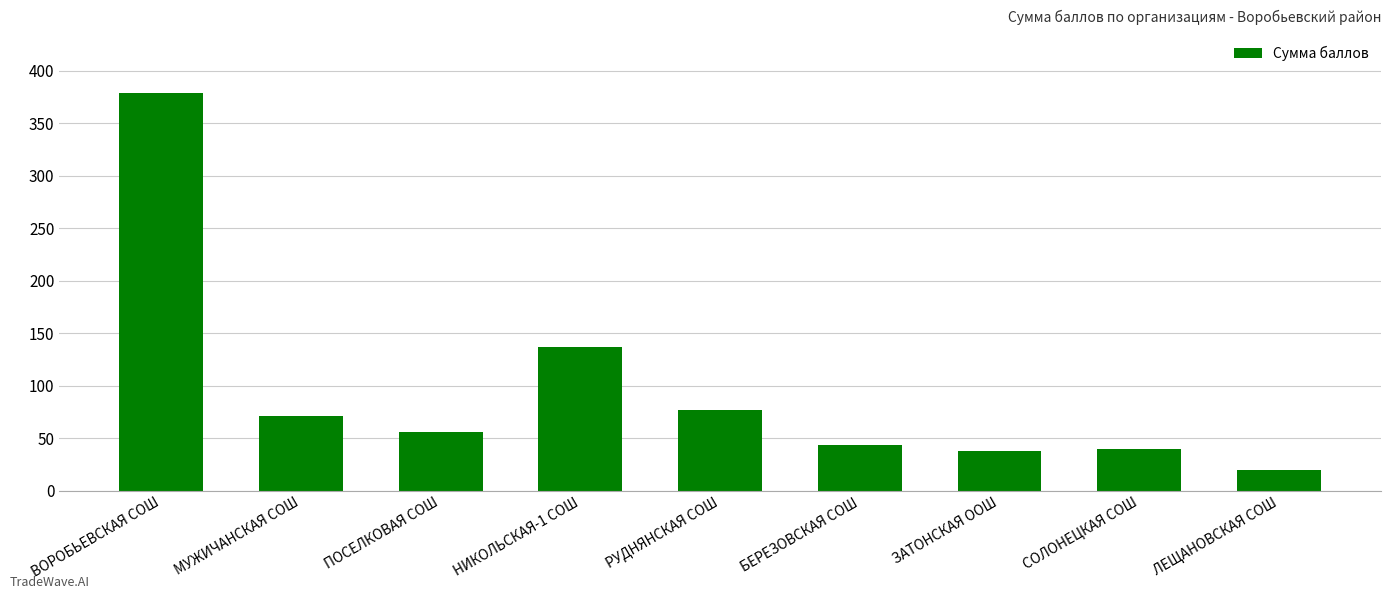

What is the difference between the maximum and minimum values?

359